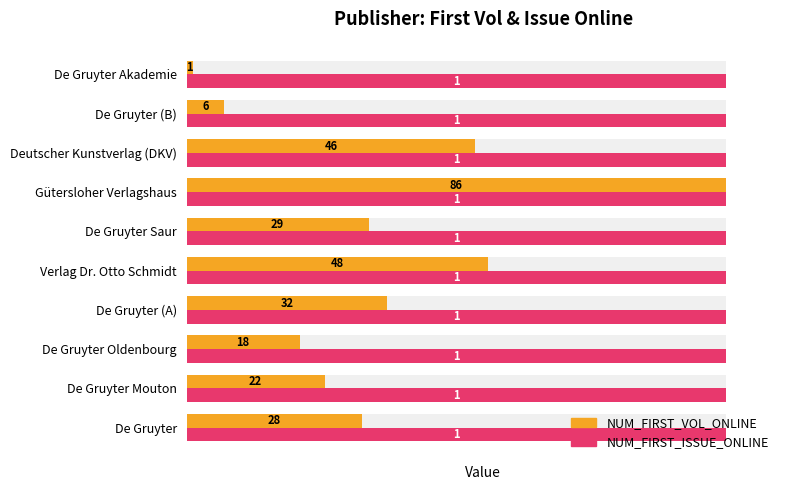

Is the value of NUM_FIRST_VOL_ONLINE at 8 greater than the value of NUM_FIRST_ISSUE_ONLINE at 5?

Yes